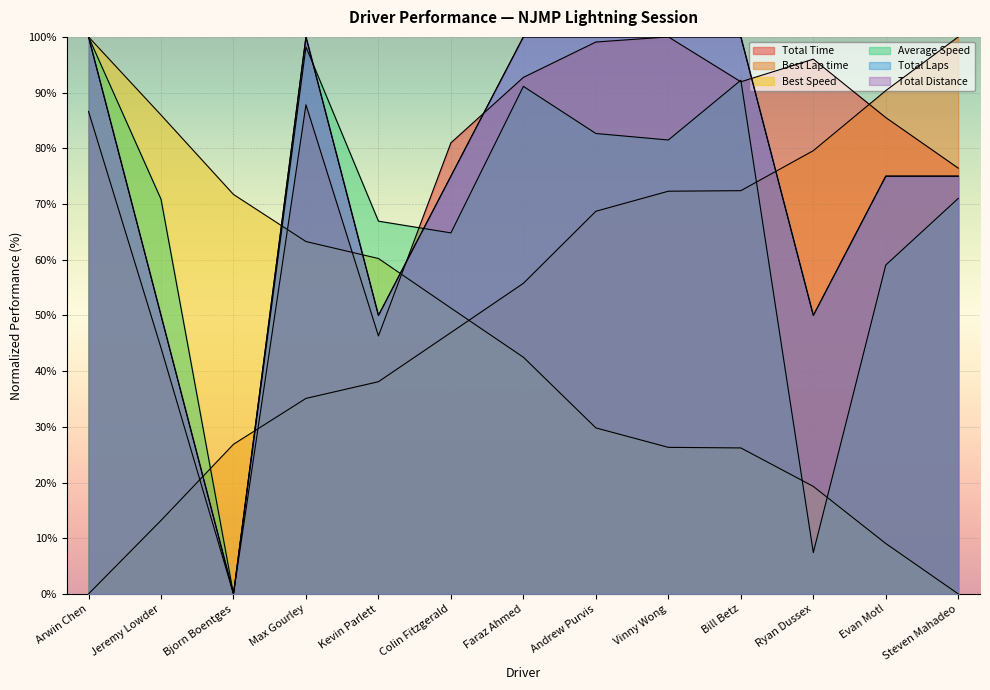

What is the label of the 5th point from the left?

Kevin Parlett